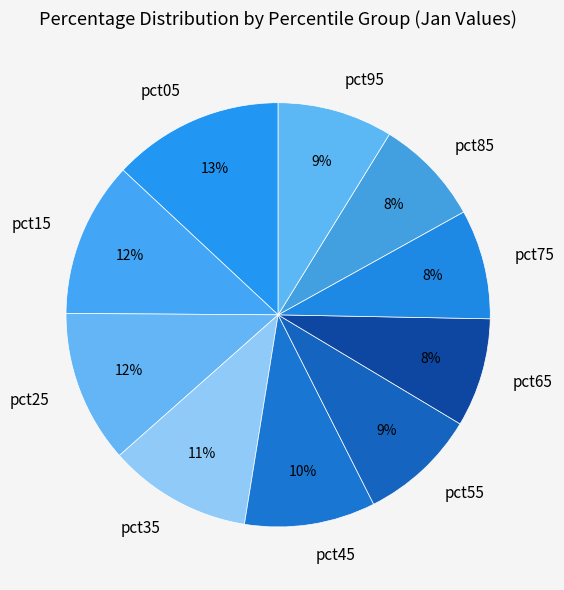

Which has a higher value, pct25 or pct05?

pct05